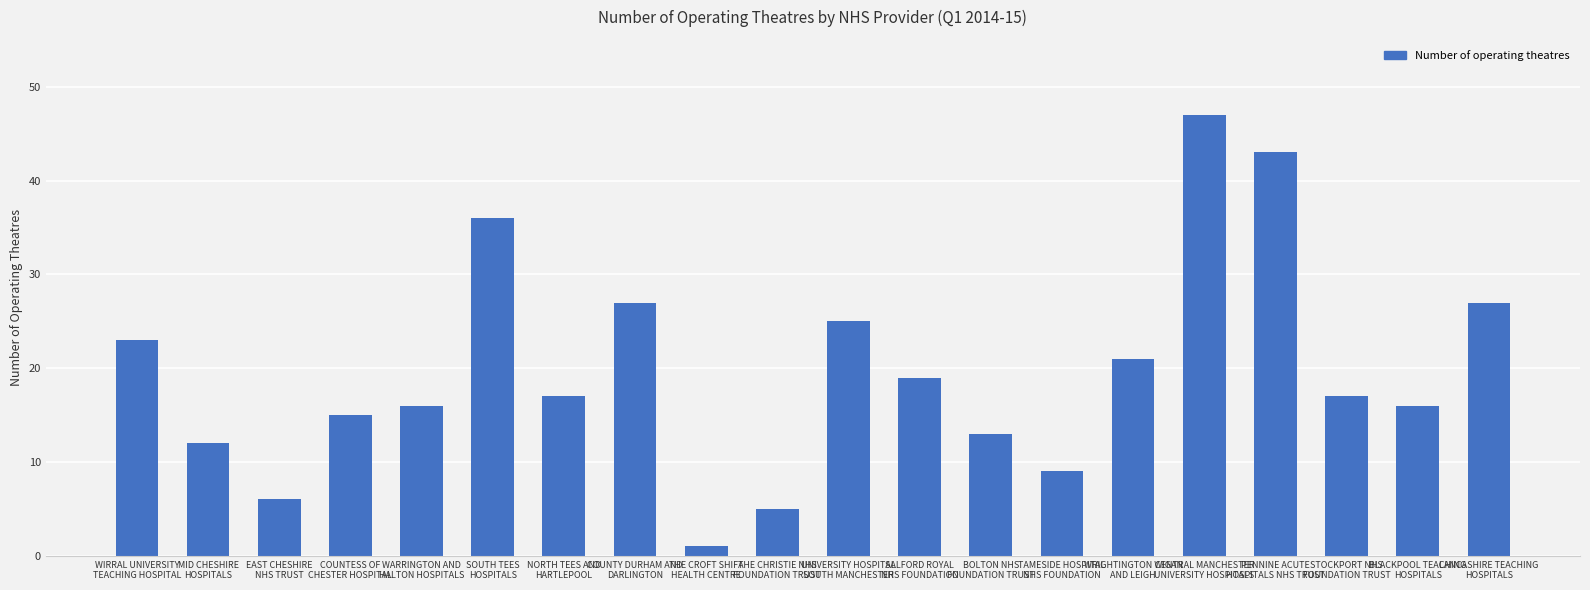

Reading left to right, transcribe all the data shown in this chart.

23	12	6	15	16	36	17	27	1	5	25	19	13	9	21	47	43	17	16	27